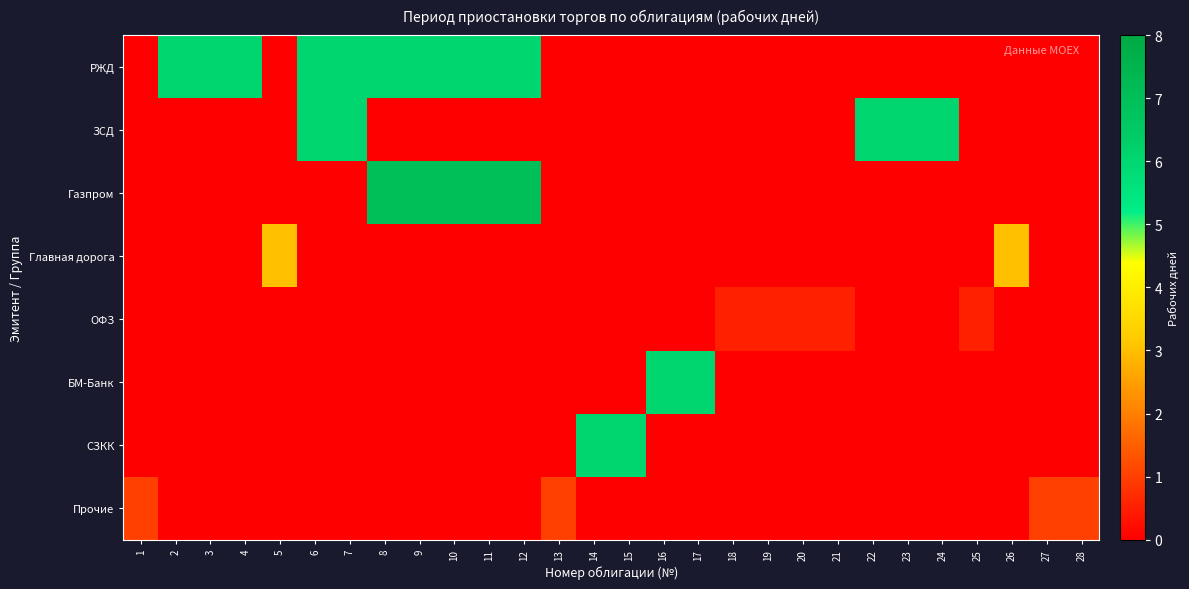

Which series has the largest total across all categories?

РЖД